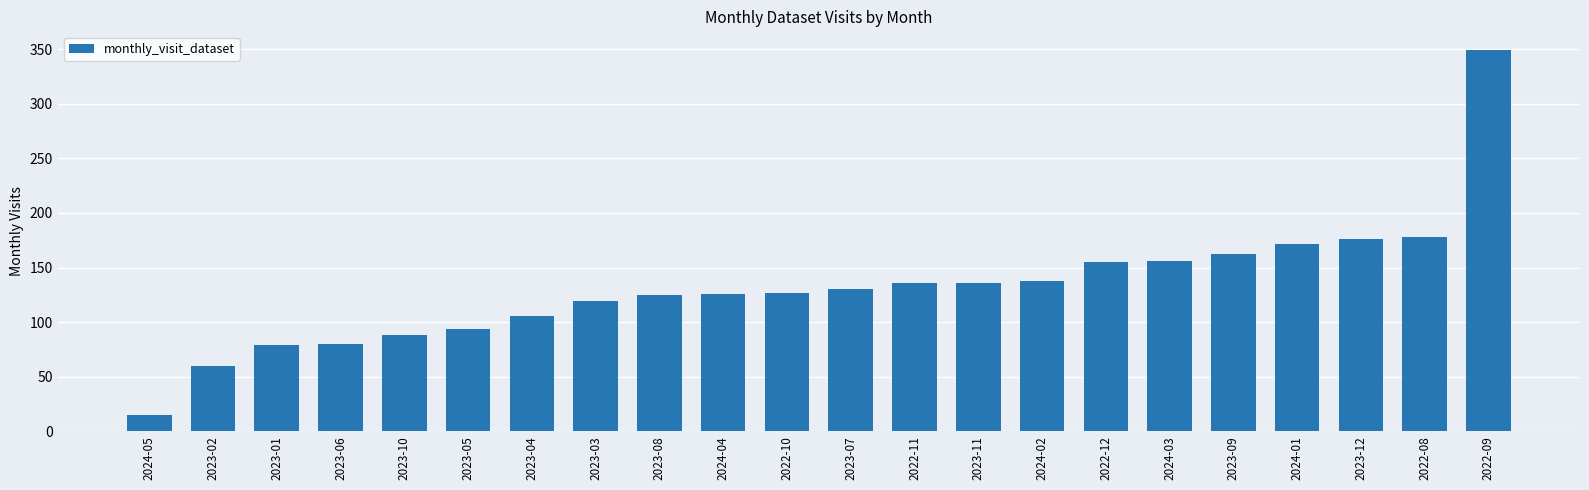

At which category does the chart reach its minimum across all series?

2024-05